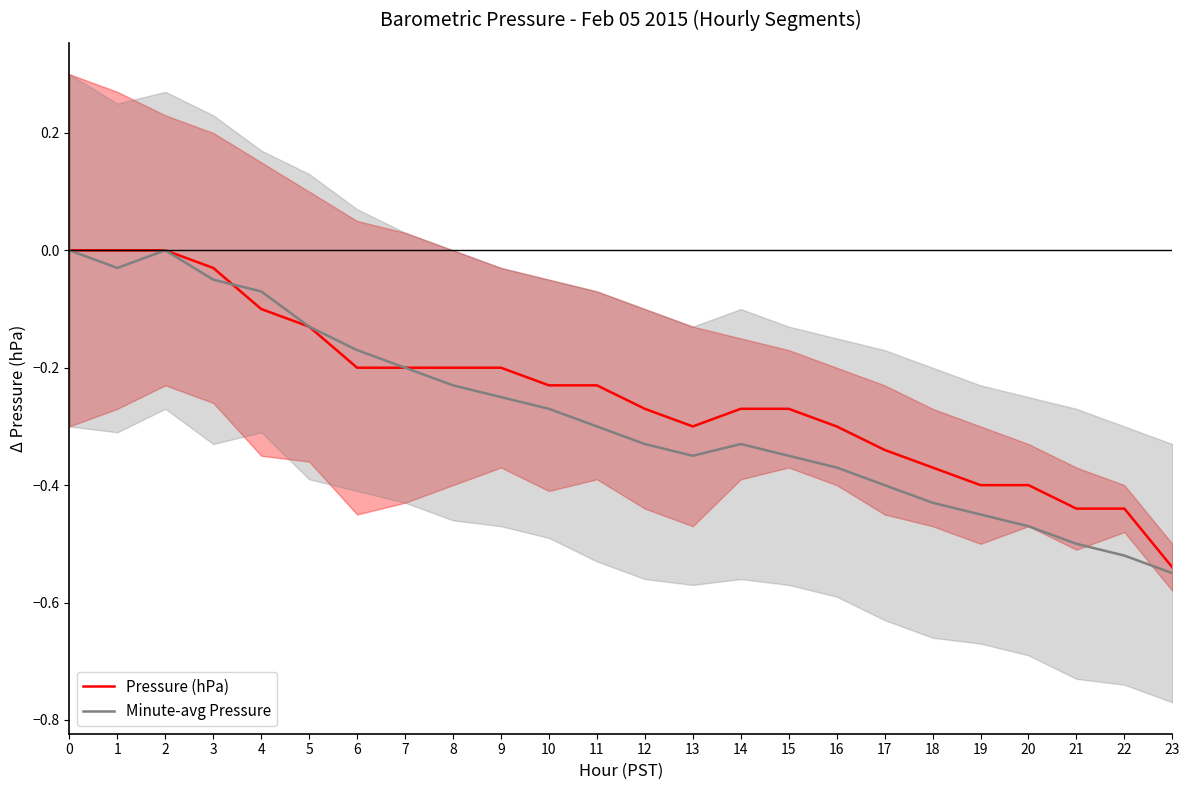

Reading left to right, extract all data points from this chart.

Pressure (hPa): 0.0	0.0	0.0	-0.0	-0.1	-0.1	-0.2	-0.2	-0.2	-0.2	-0.2	-0.2	-0.3	-0.3	-0.3	-0.3	-0.3	-0.3	-0.4	-0.4	-0.4	-0.4	-0.4	-0.5
Minute-avg Pressure: 0.0	-0.0	0.0	-0.0	-0.1	-0.1	-0.2	-0.2	-0.2	-0.2	-0.3	-0.3	-0.3	-0.3	-0.3	-0.3	-0.4	-0.4	-0.4	-0.4	-0.5	-0.5	-0.5	-0.5